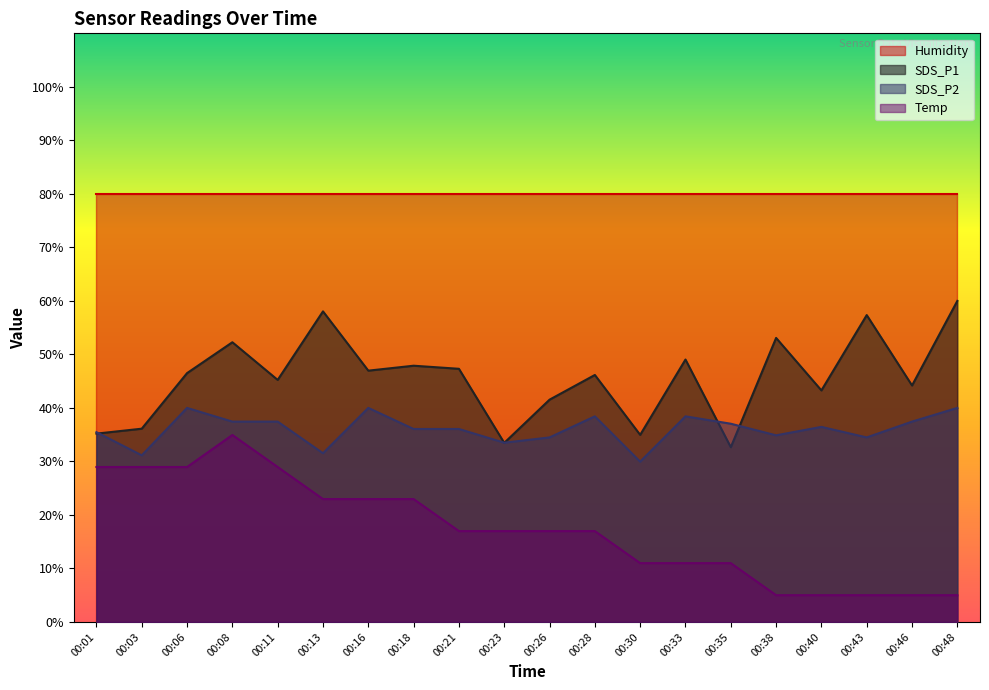

List the labels in order of SDS_P1 value, largest first.

00:48, 00:13, 00:43, 00:38, 00:08, 00:33, 00:18, 00:21, 00:16, 00:06, 00:28, 00:11, 00:46, 00:40, 00:26, 00:03, 00:01, 00:30, 00:23, 00:35